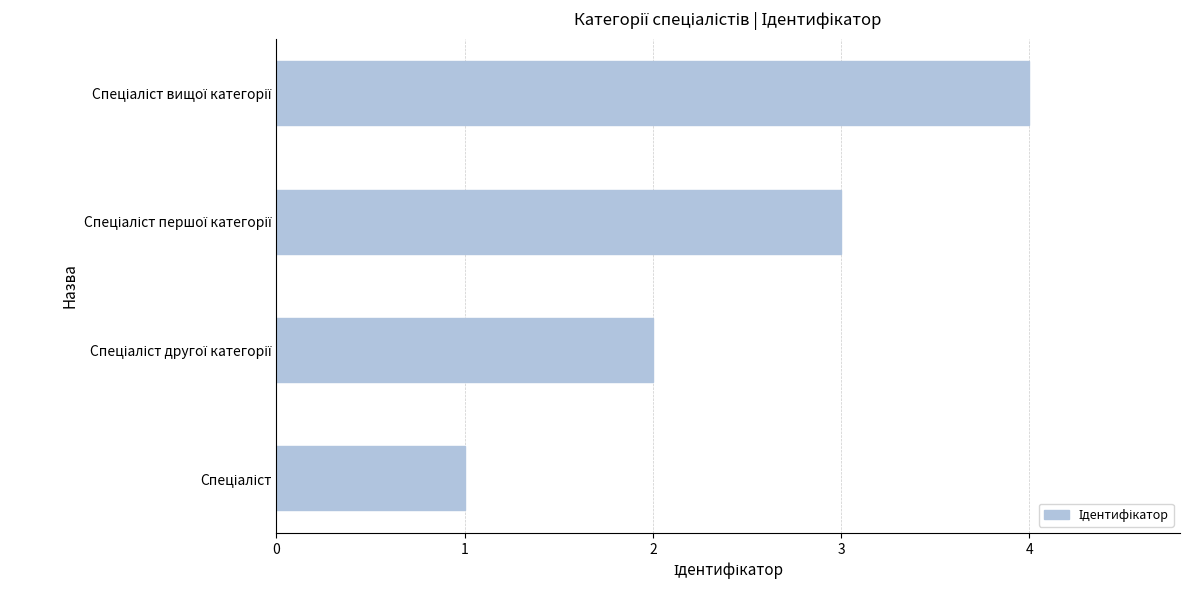

What is the difference between the maximum and minimum values?

3